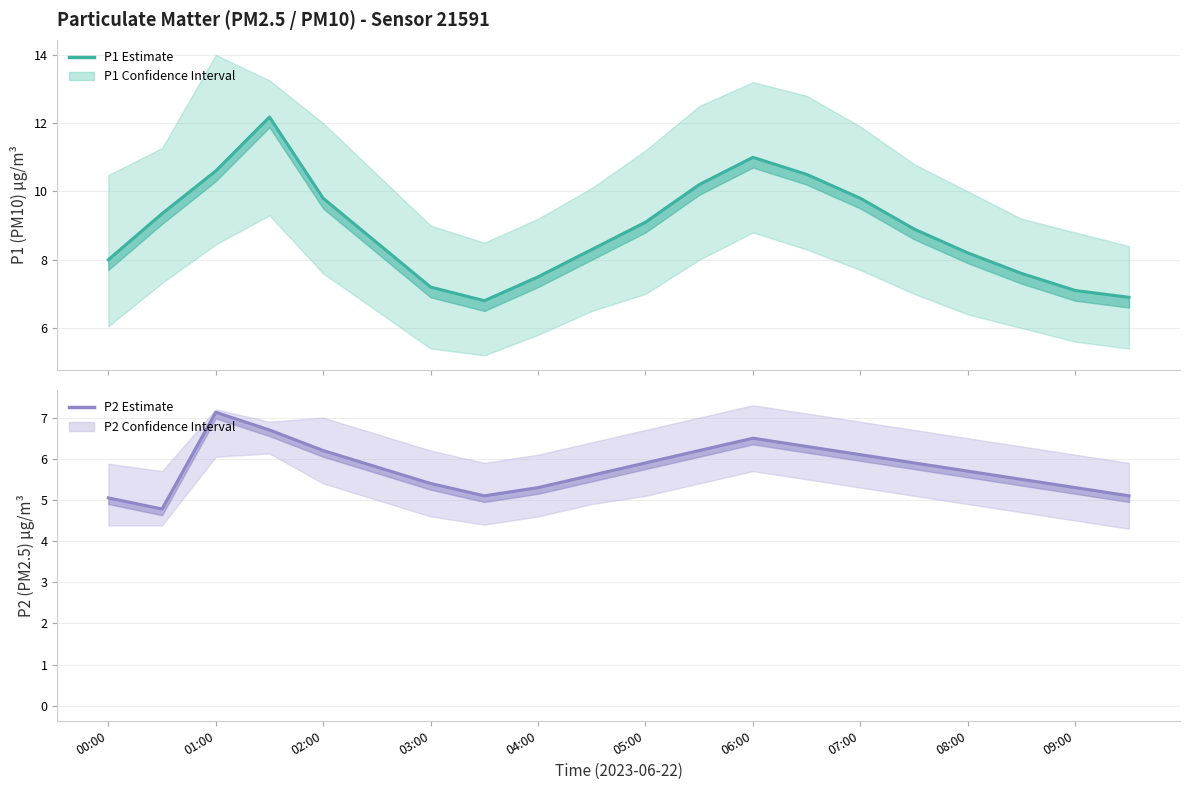

Count the number of categories in the chart.

20